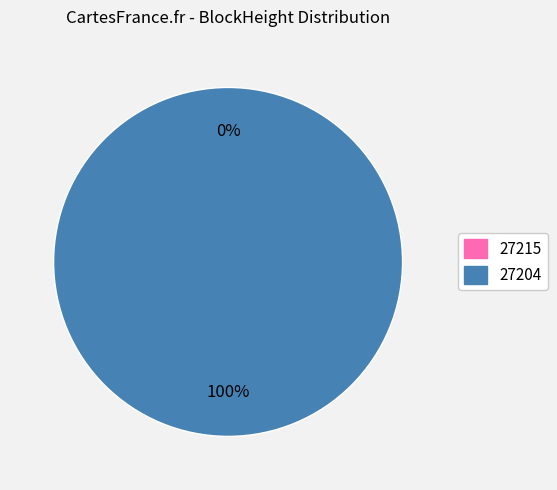

Count the number of slices in the pie.

2